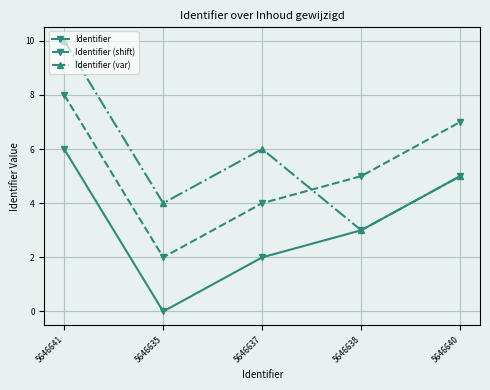

Count the number of categories in the chart.

5